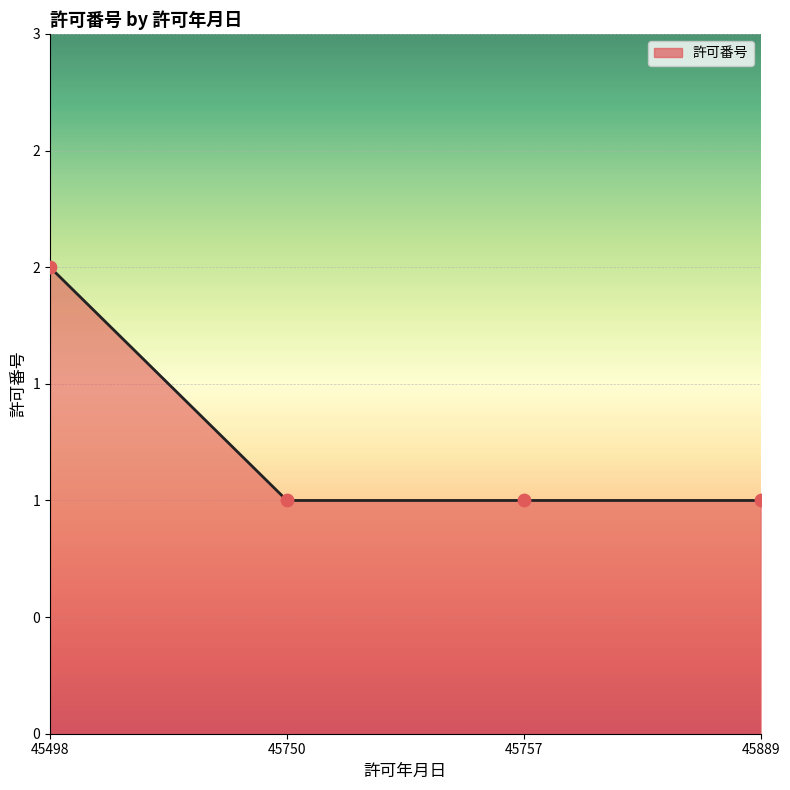

Is this an area chart (filled region under the line)?

Yes